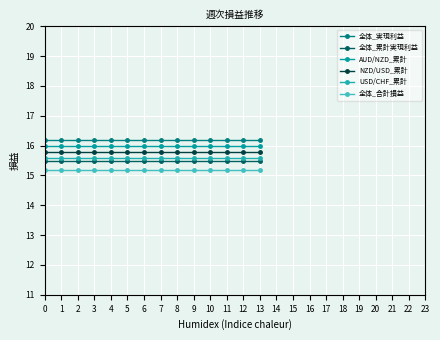

Which has a higher value, 3 or 9?

3